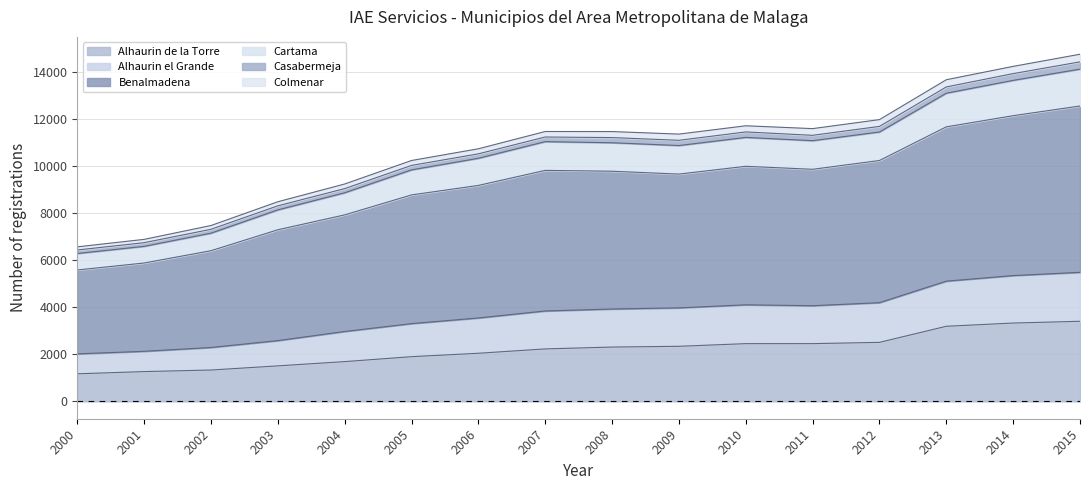

Is it true that Alhaurin de la Torre equals 2779 at 2006?

False